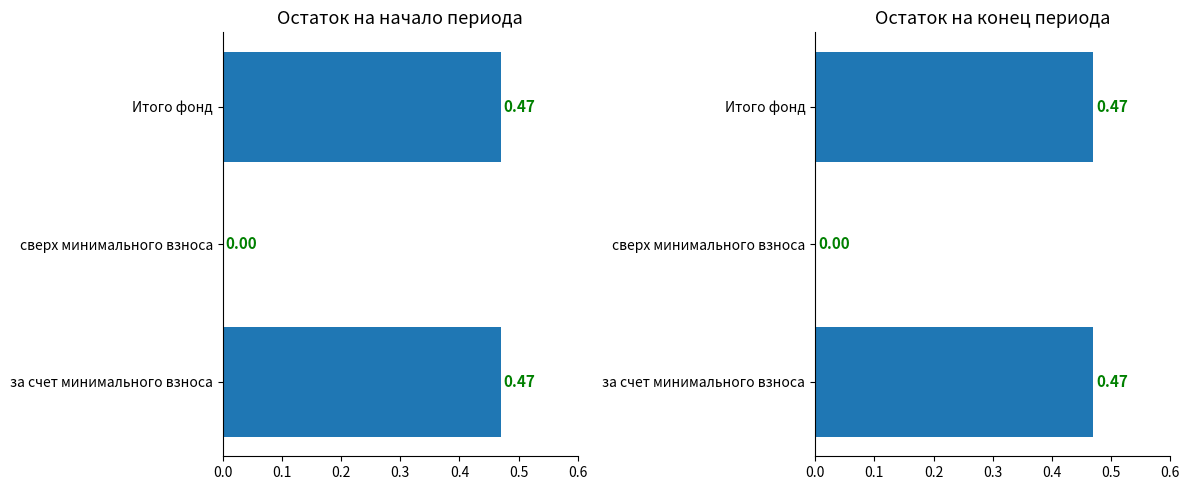

What is the total value across all series at Итого фонд?

0.9